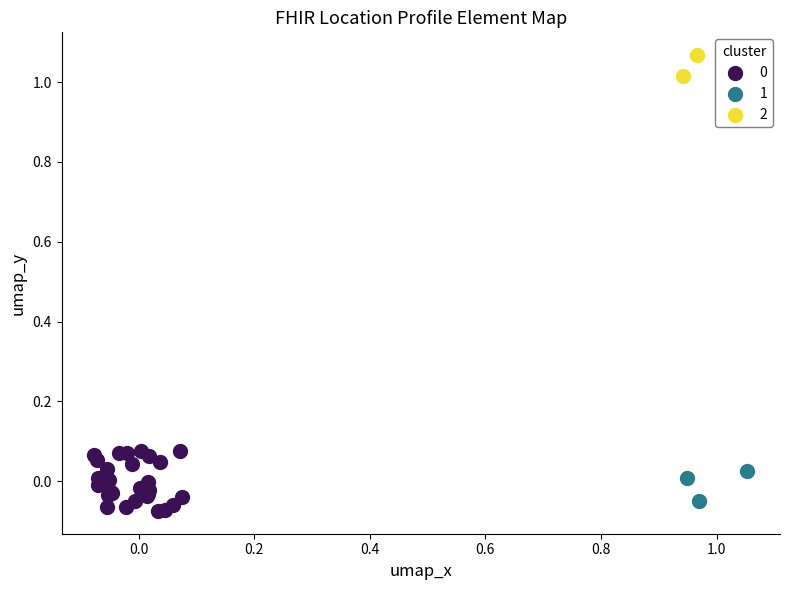

Which series contains the highest Y value?

2